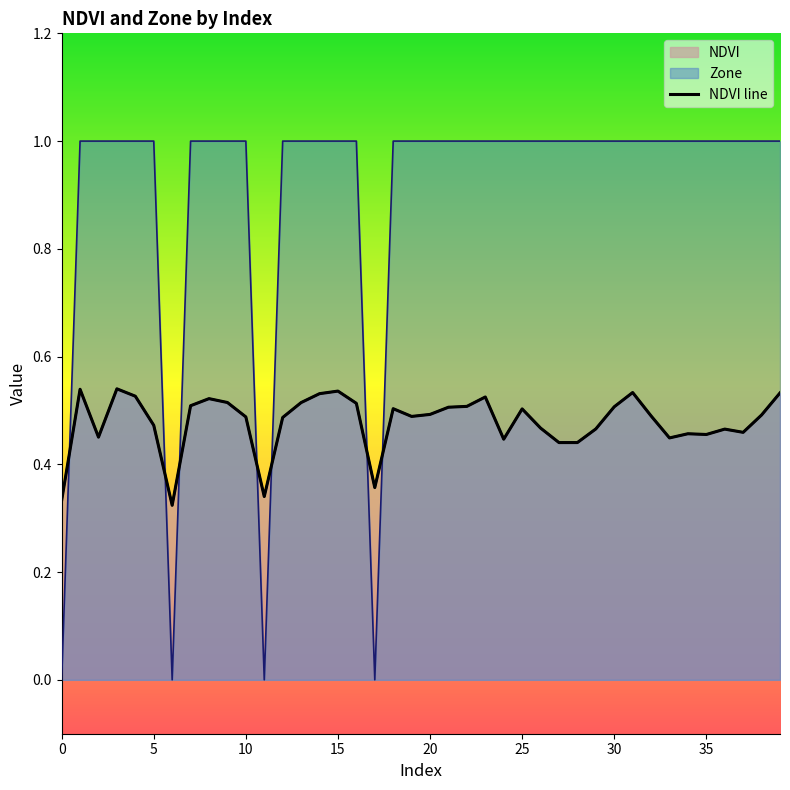

Read the value at 29.

0.5